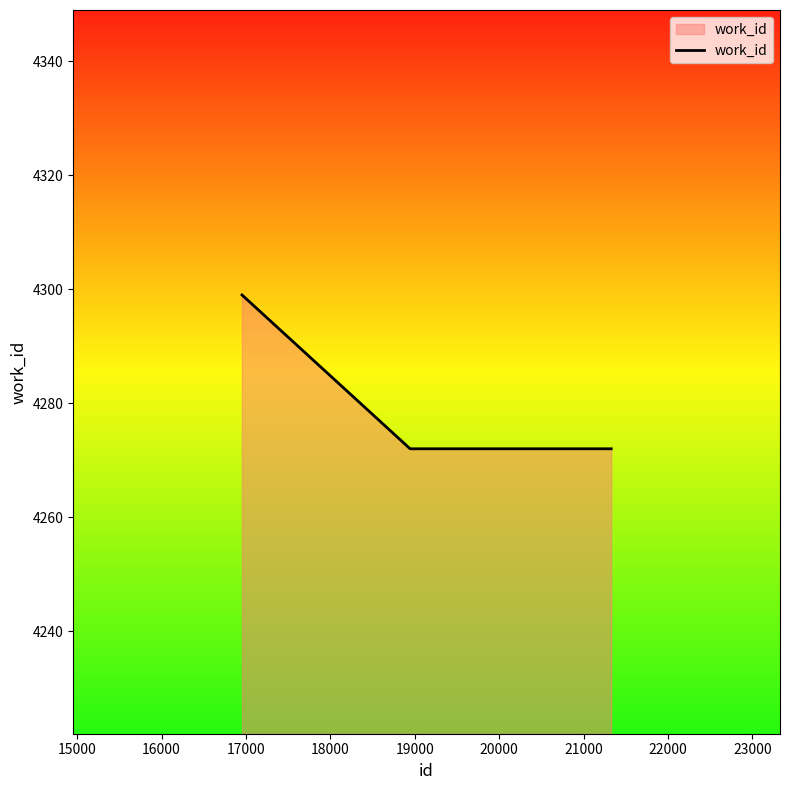

What is the maximum value shown in the chart?

4299